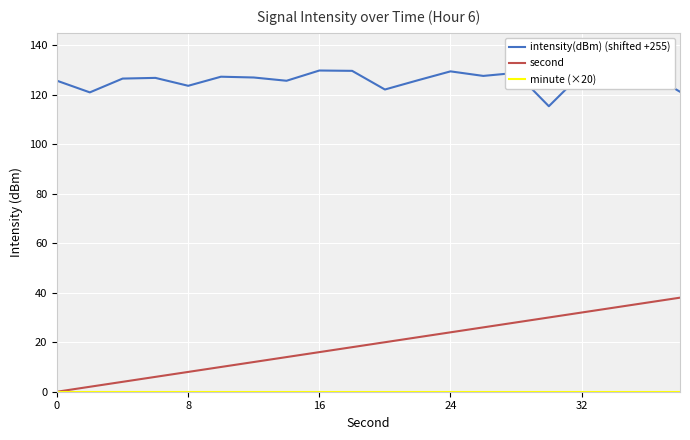

What is the greatest value displayed?

129.8